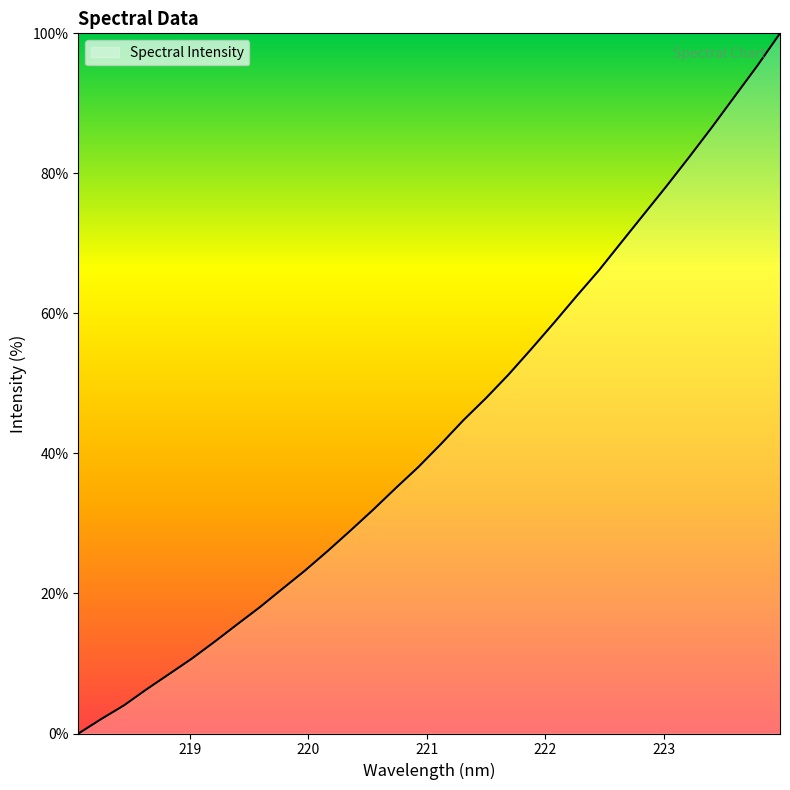

What is the greatest value displayed?

100.0